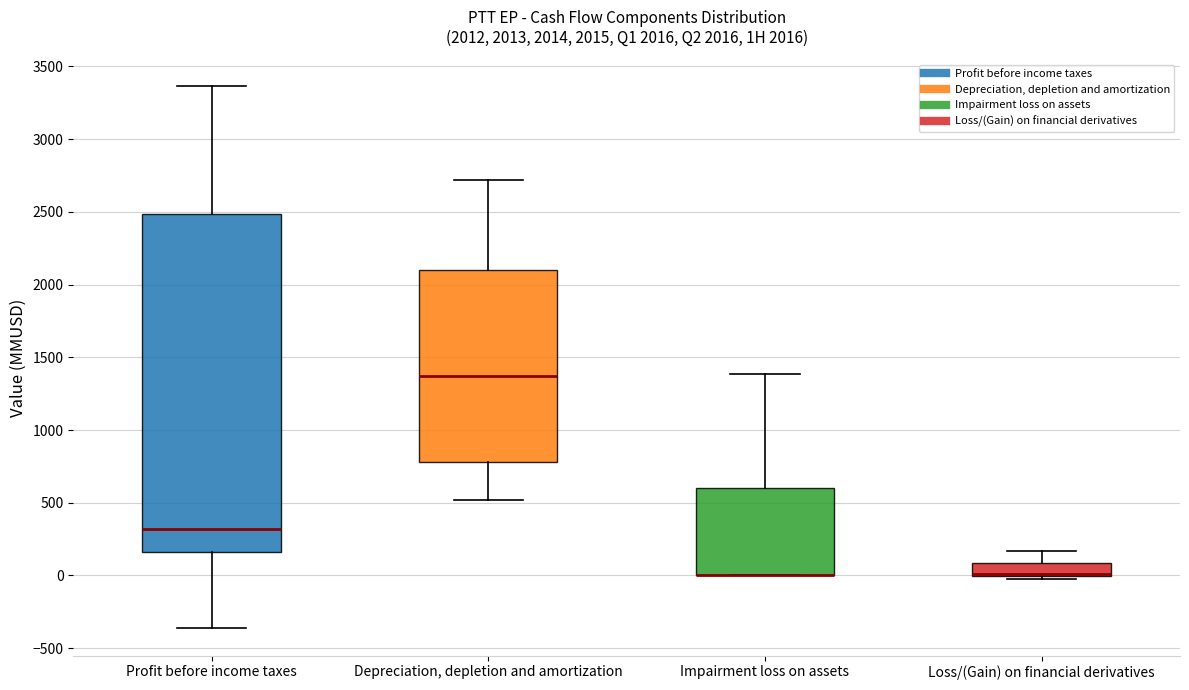

Which box is the tallest, from its lower edge to its upper edge?

Profit before income taxes